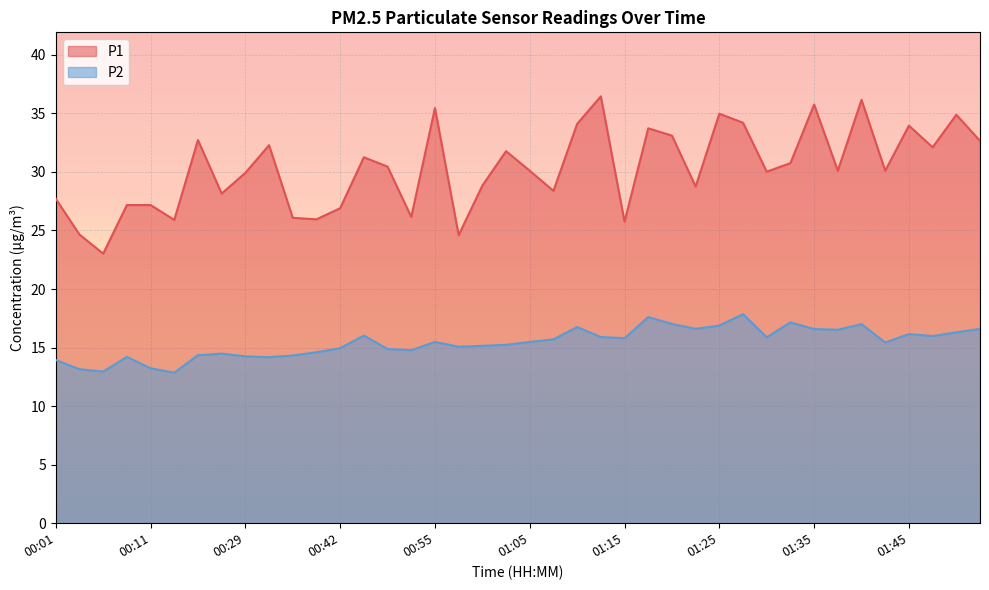

Which series has the largest range (max minus min)?

P1